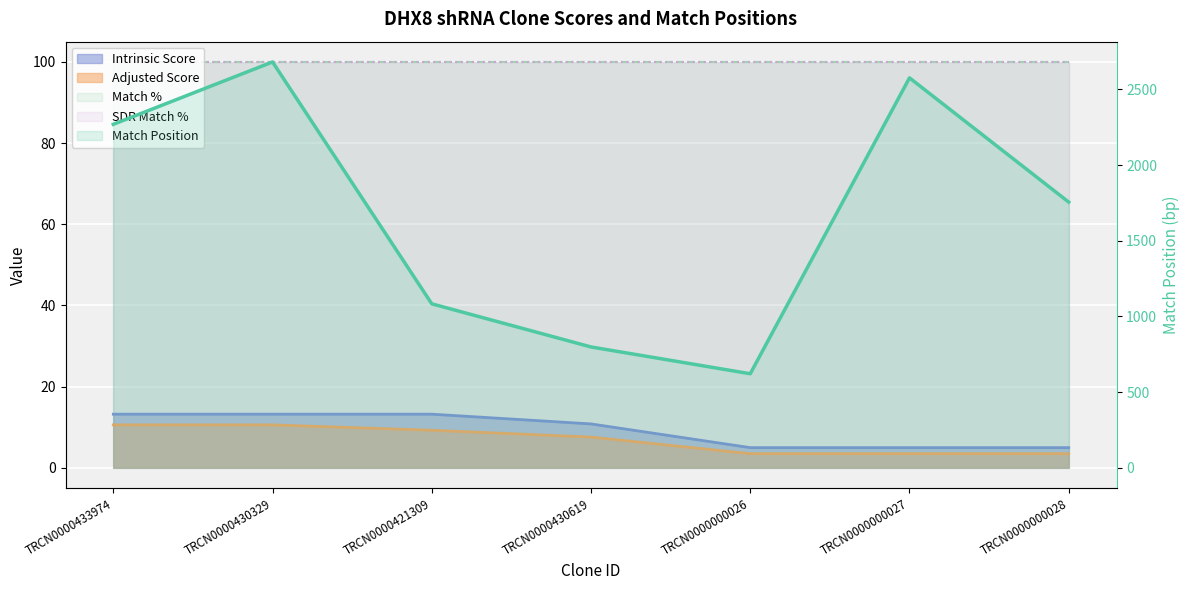

Reading left to right, list all the values displayed in this chart.

TRCN0000433974=2269	TRCN0000430329=2681	TRCN0000421309=1083	TRCN0000430619=798	TRCN0000000026=621	TRCN0000000027=2576	TRCN0000000028=1755